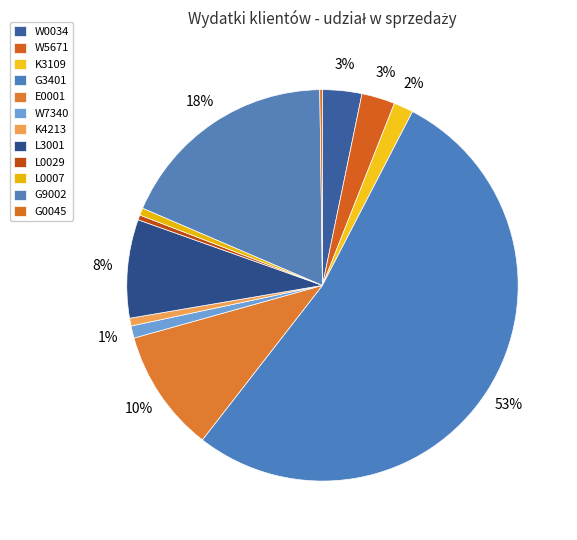

True or false: W5671 accounts for 12% of the total.

False